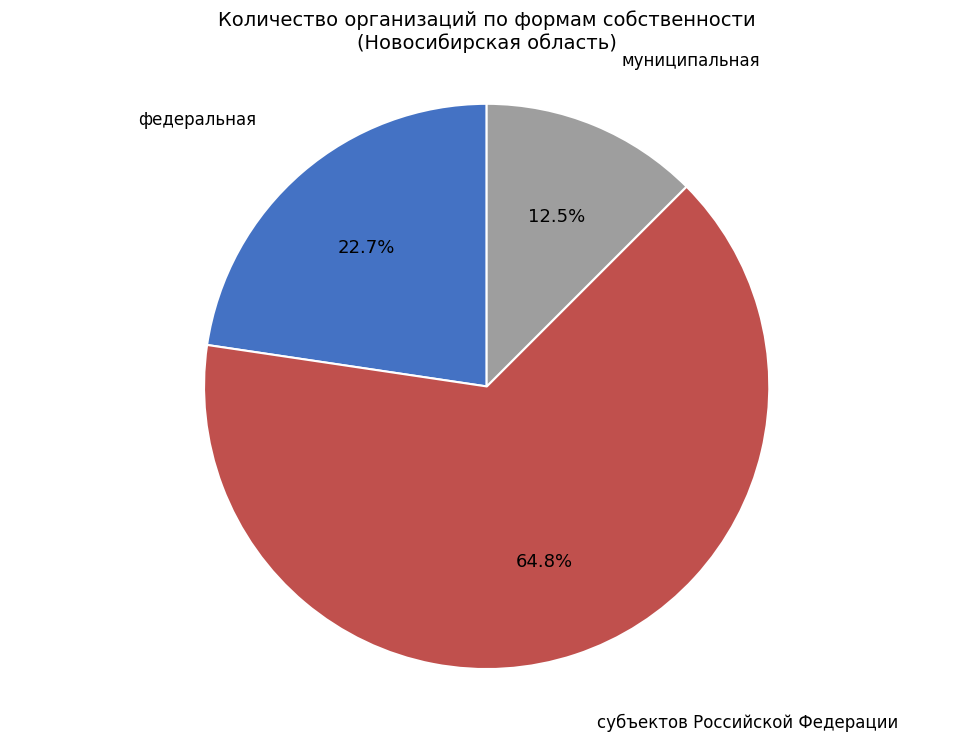

To the nearest percent, what is the difference between the муниципальная and федеральная slice percentages?

10%